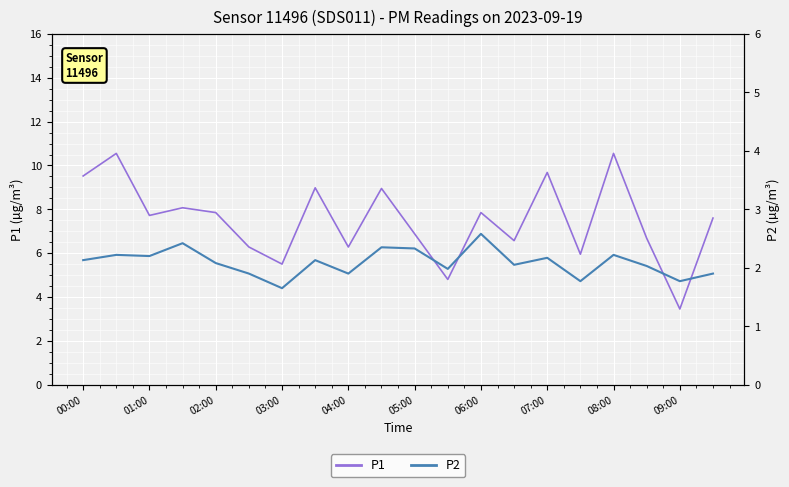

Reading left to right, what are all the values shown in this chart?

P1: 9.5	10.6	7.7	8.1	7.8	6.3	5.5	9.0	6.3	8.9	6.9	4.8	7.8	6.6	9.7	6.0	10.6	6.7	3.5	7.6
P2: 2.1	2.2	2.2	2.4	2.1	1.9	1.6	2.1	1.9	2.4	2.3	2.0	2.6	2.0	2.2	1.8	2.2	2.0	1.8	1.9